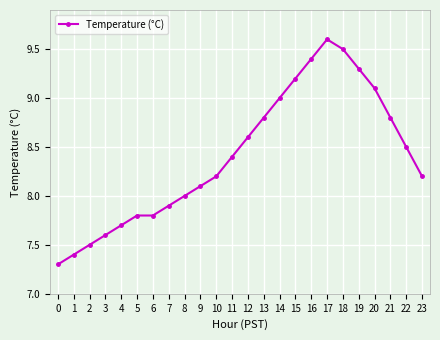

What is the maximum value shown in the chart?

9.6